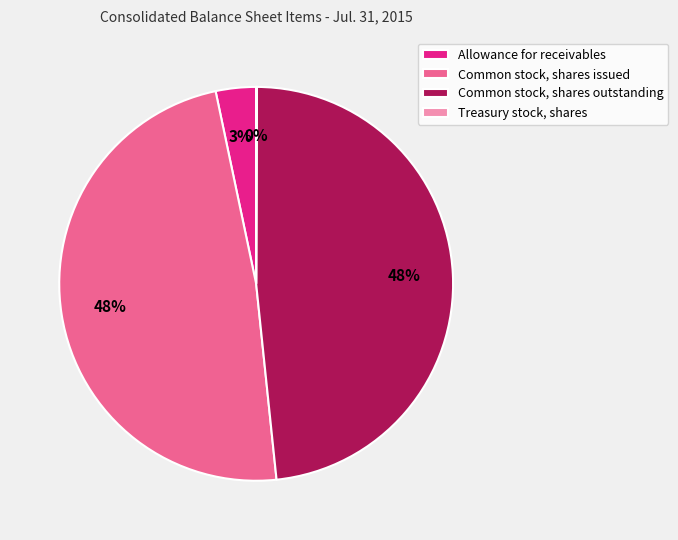

The Common stock, shares issued slice represents 36% of the pie. True or false?

False